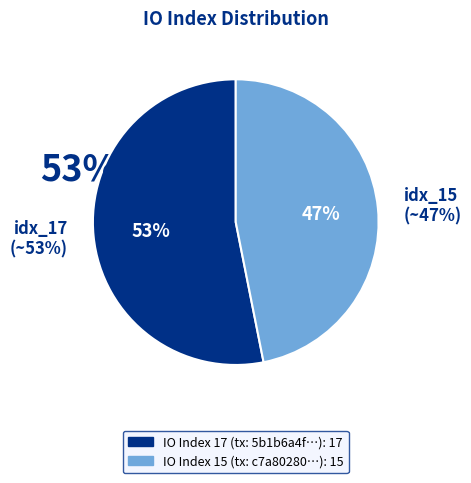

To the nearest percent, what is the combined percentage of tx_index_17 and tx_index_15?

100%